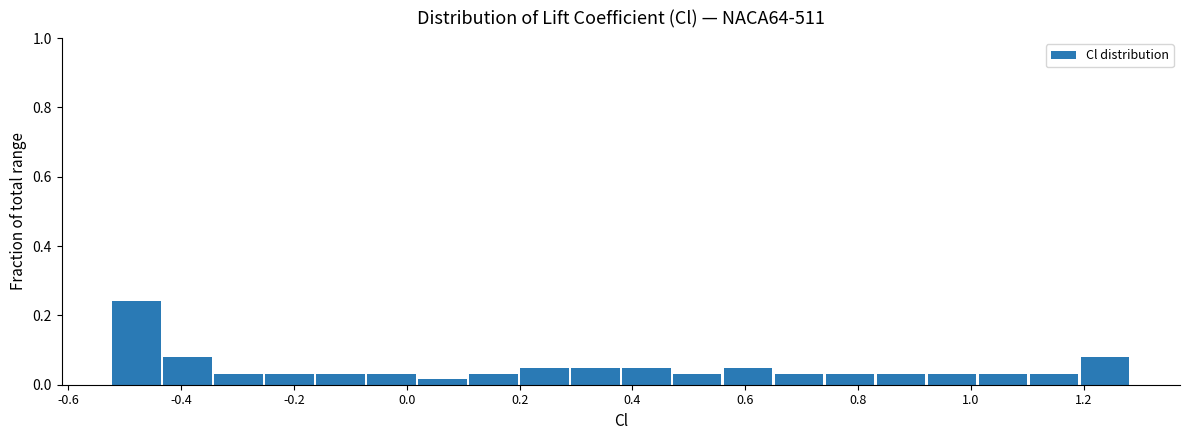

What is the height of the bar covering -0.26 to -0.16 on the x-axis? Neither the bar edges nor the heights are printed on the chart, so give them approximately, as read against the axes.

0.04